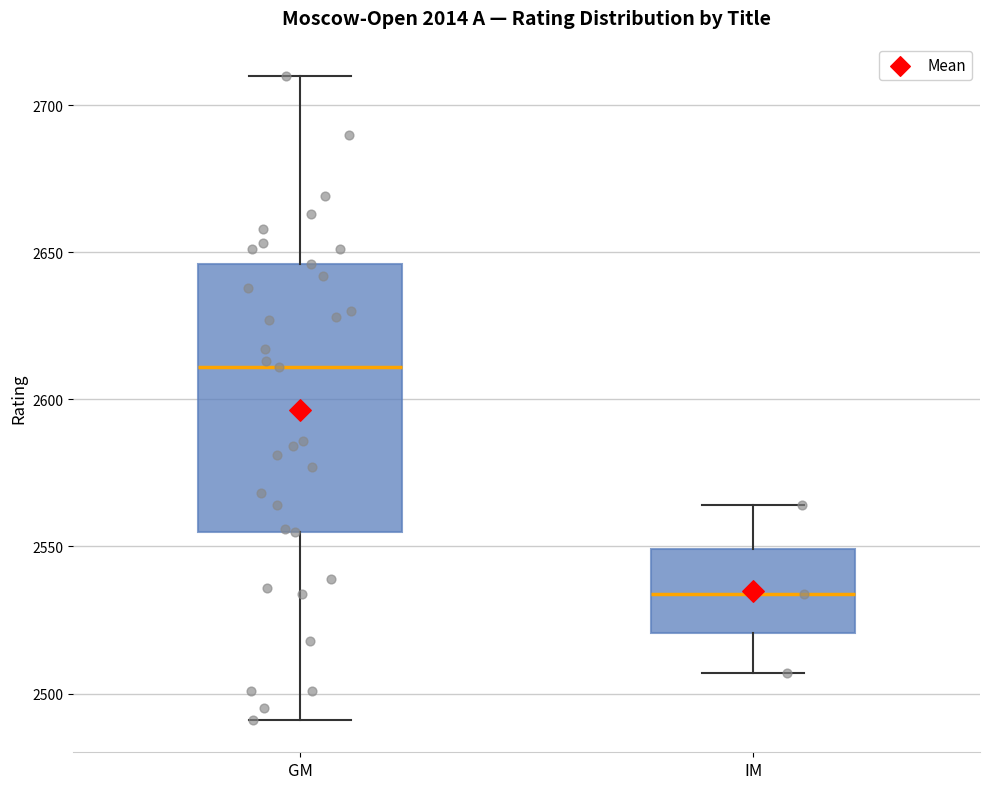

Reading left to right, read every box against the y-axis: the position of its median line, the range the box covers, and the ends of its whiskers. The values are not printed on the chart, so give them approximately, as read against the axis.

GM: median 2610, box 2555 to 2645, whiskers 2490 to 2710
IM: median 2535, box 2520 to 2550, whiskers 2505 to 2565